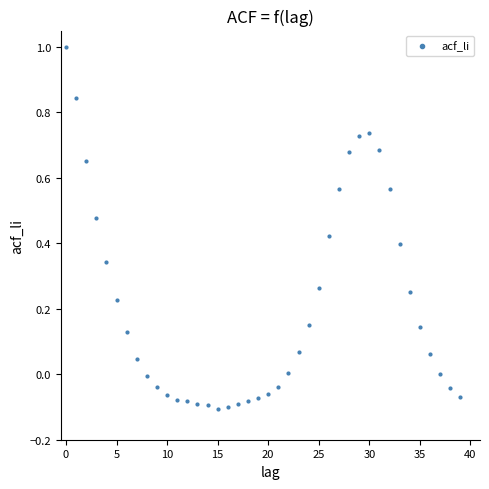

How many points are shown in the scatter plot?

40